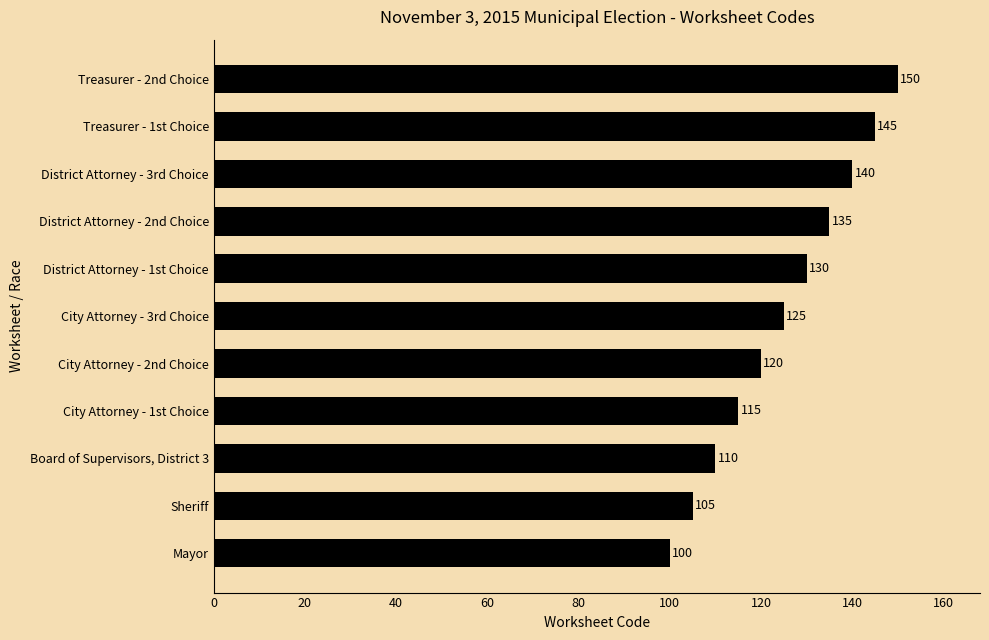

True or false: the data shows 105 at Sheriff.

True